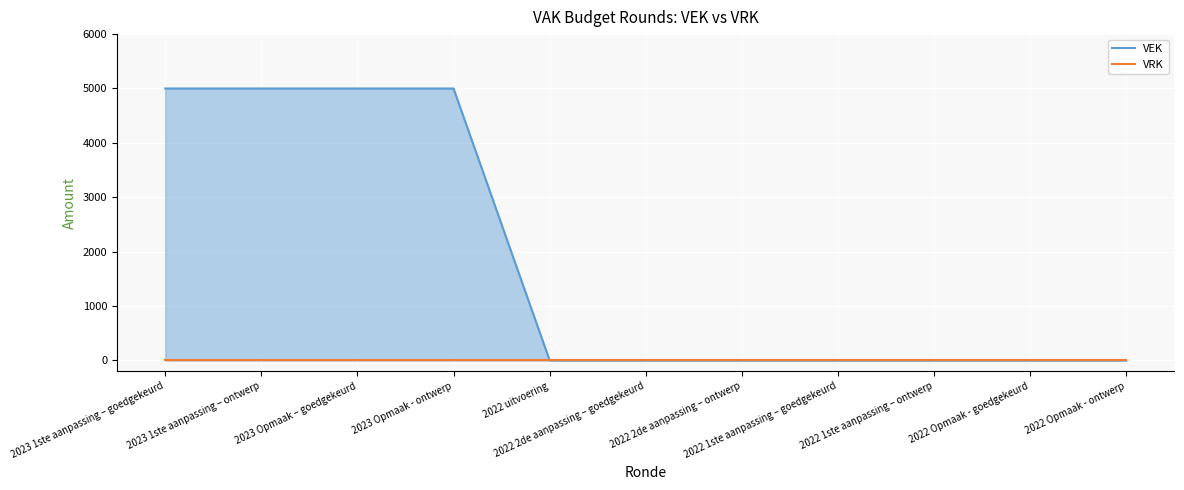

List the labels in order of value, smallest first.

2022 uitvoering, 2022 2de aanpassing – goedgekeurd, 2022 2de aanpassing – ontwerp, 2022 1ste aanpassing – goedgekeurd, 2022 1ste aanpassing – ontwerp, 2022 Opmaak - goedgekeurd, 2022 Opmaak - ontwerp, 2023 1ste aanpassing – goedgekeurd, 2023 1ste aanpassing – ontwerp, 2023 Opmaak – goedgekeurd, 2023 Opmaak - ontwerp